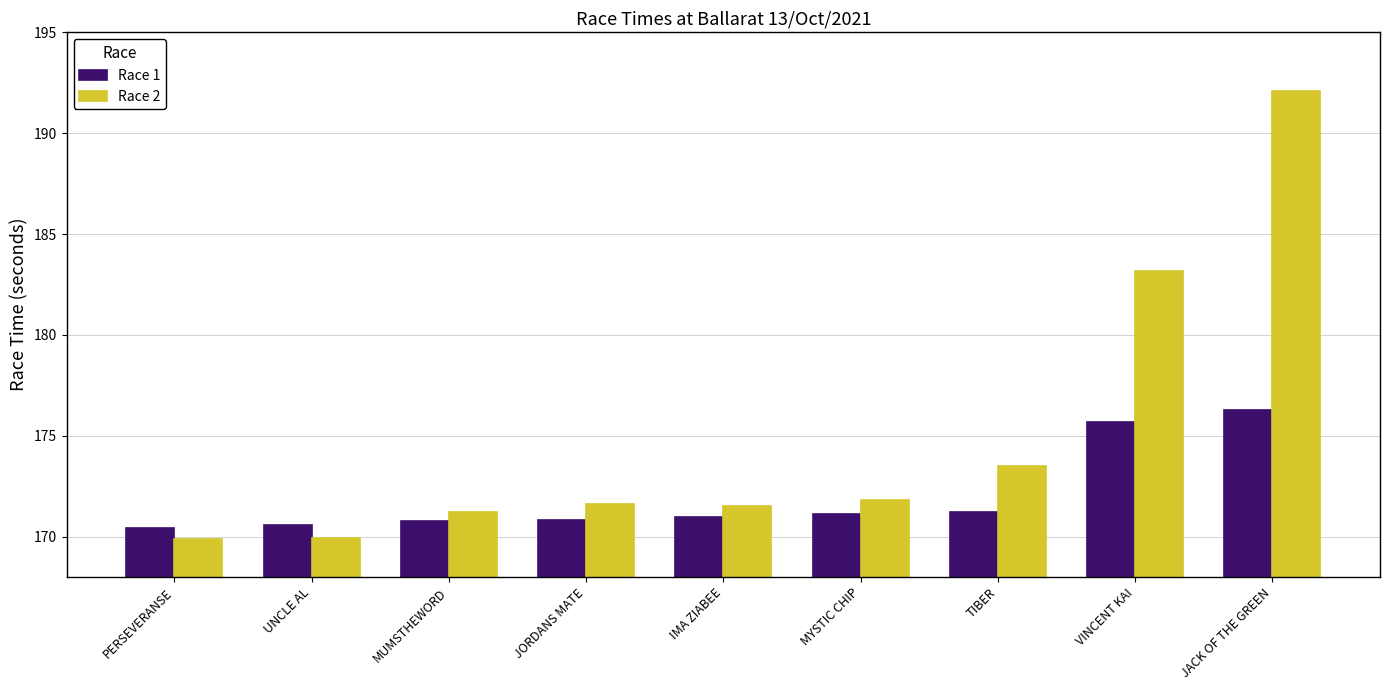

What is the label of the 3rd bar from the right?

TIBER